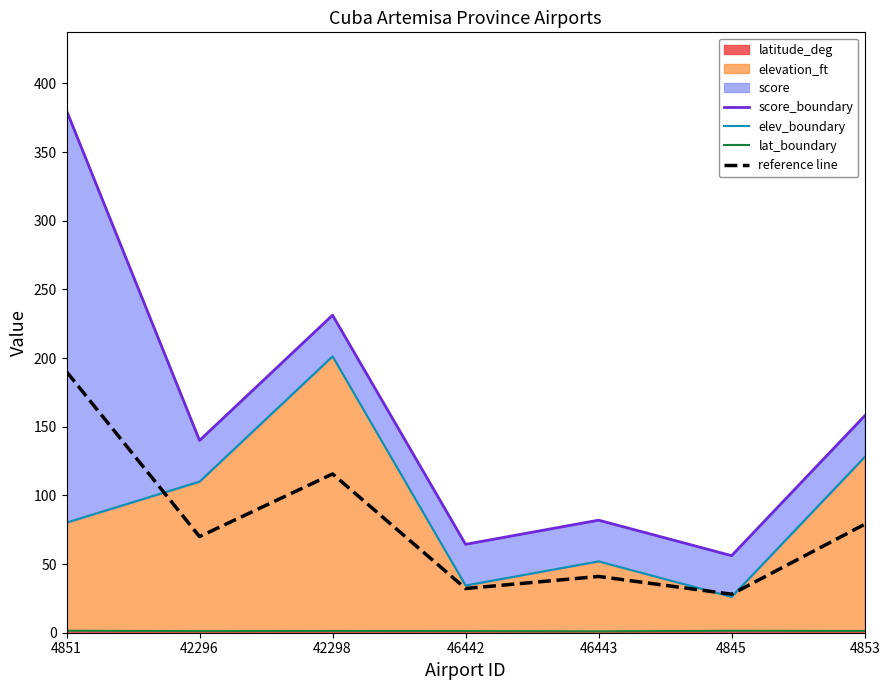

What is the difference between the maximum and minimum values in the reference line series?

162.0